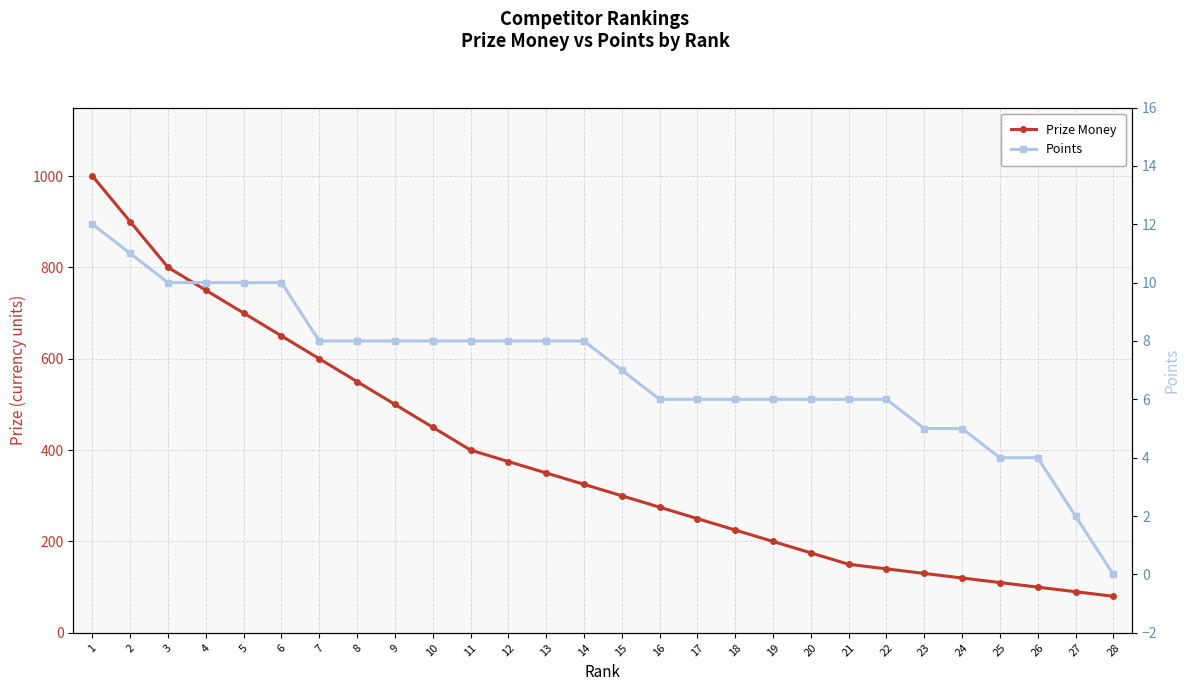

The value of Points at 2 is 11. True or false?

True